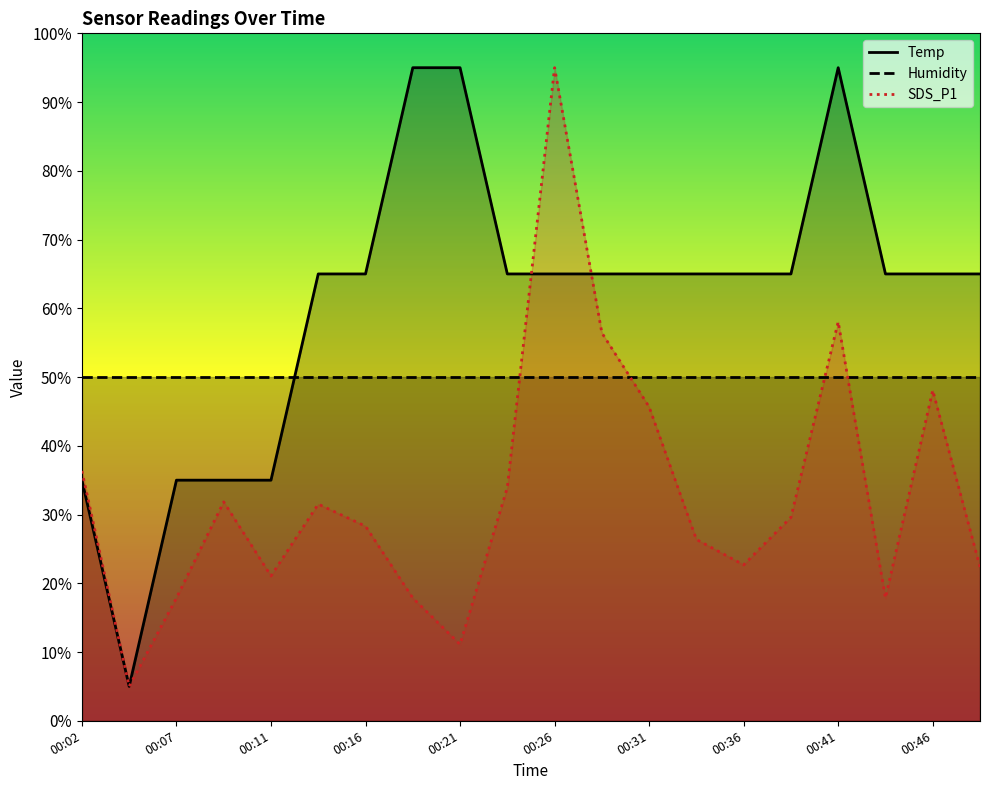

How many times do Temp and SDS_P1 cross each other?

2